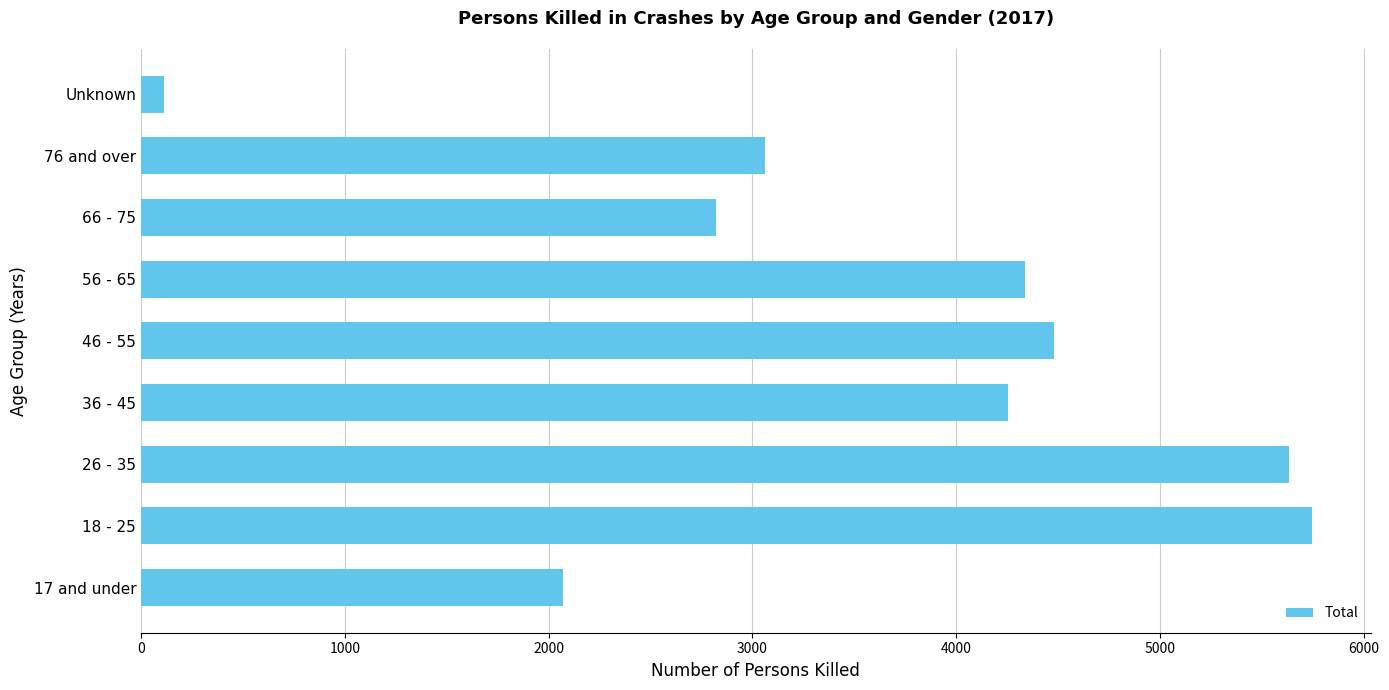

Reading top to bottom, extract all data points from this chart.

Unknown=112	76 and over=3062	66 - 75=2822	56 - 65=4338	46 - 55=4479	36 - 45=4256	26 - 35=5633	18 - 25=5747	17 and under=2070